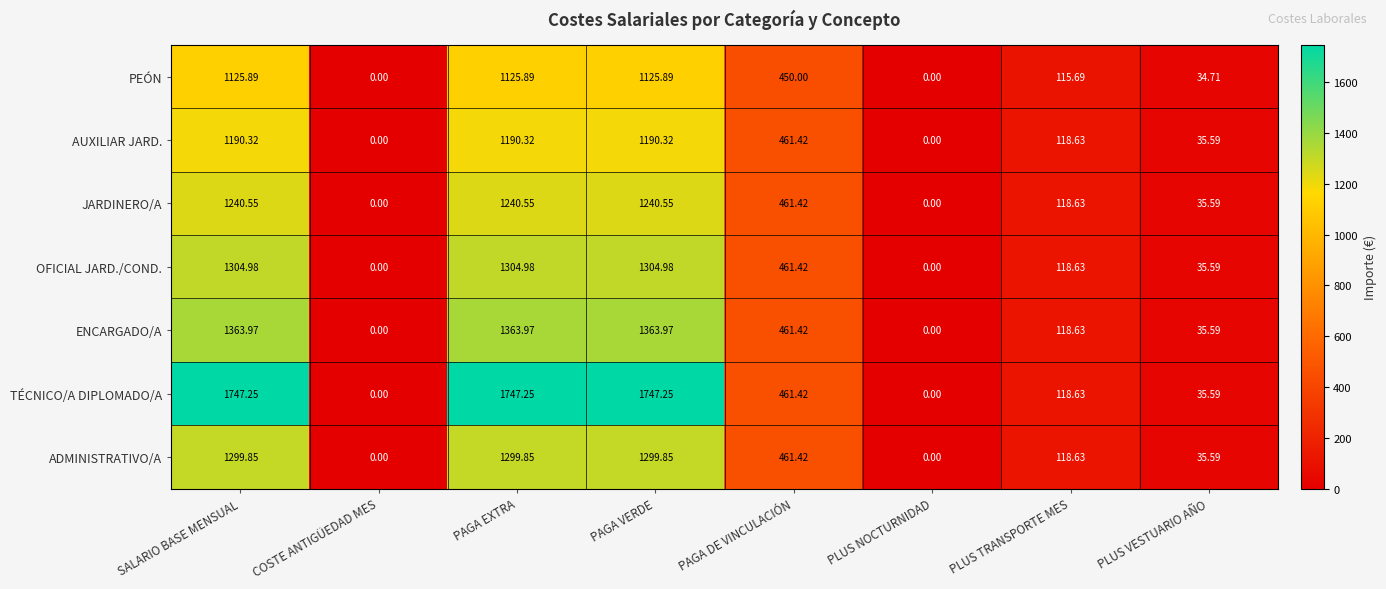

At how many categories does at least one series exceed 1099?

3